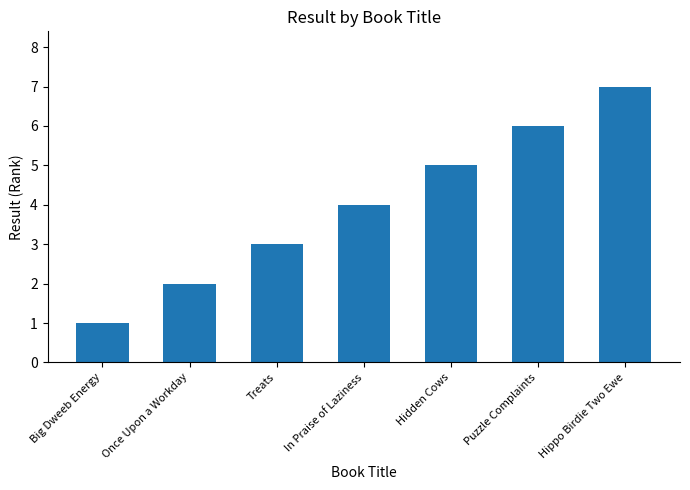

Reading left to right, what are all the values shown in this chart?

Big Dweeb Energy=1	Once Upon a Workday=2	Treats=3	In Praise of Laziness=4	Hidden Cows=5	Puzzle Complaints=6	Hippo Birdie Two Ewe=7